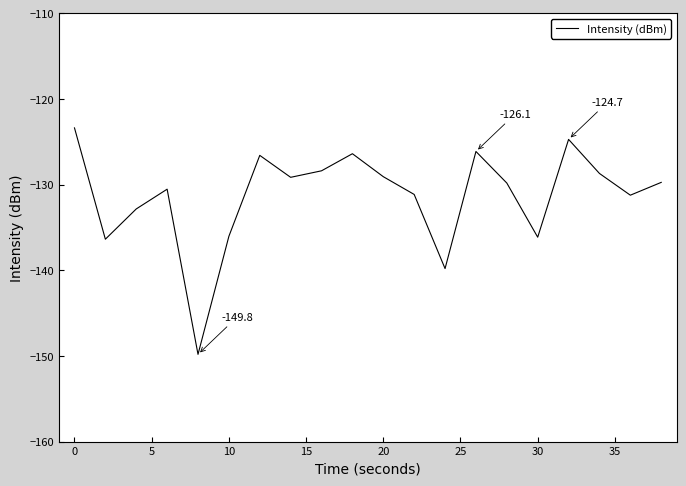

What is the difference between the maximum and minimum values?

26.4